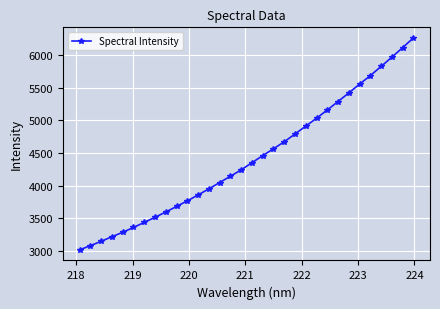

What is the average value?

4417.7